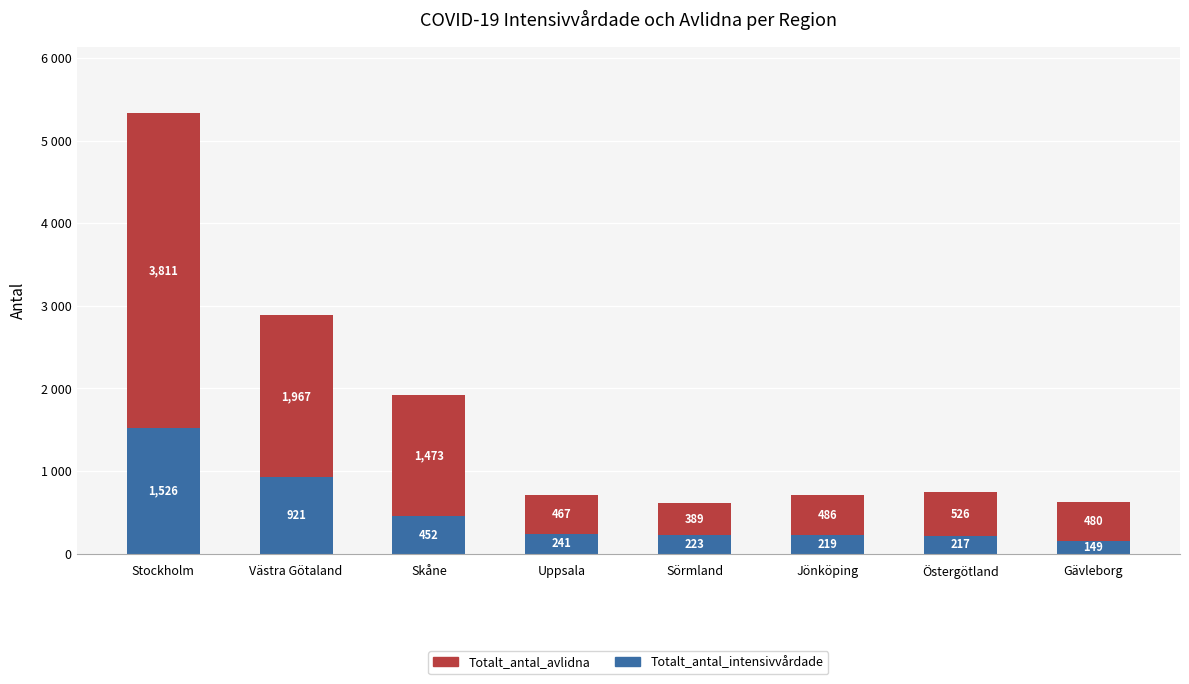

Are the bars horizontal?

No